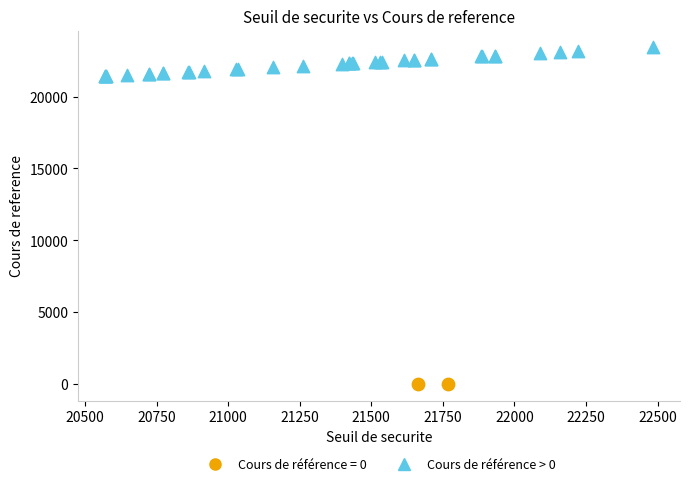

What are all the series names shown in the legend?

Cours de référence = 0, Cours de référence > 0